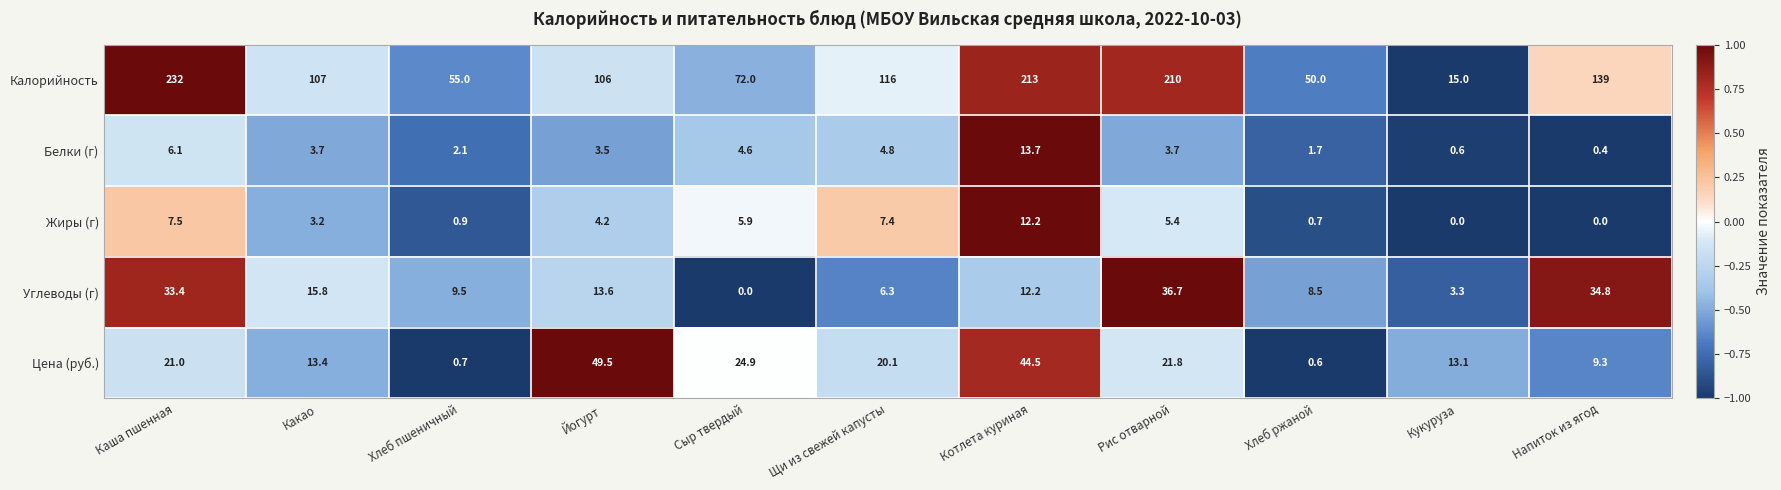

How many series are shown in this chart?

5